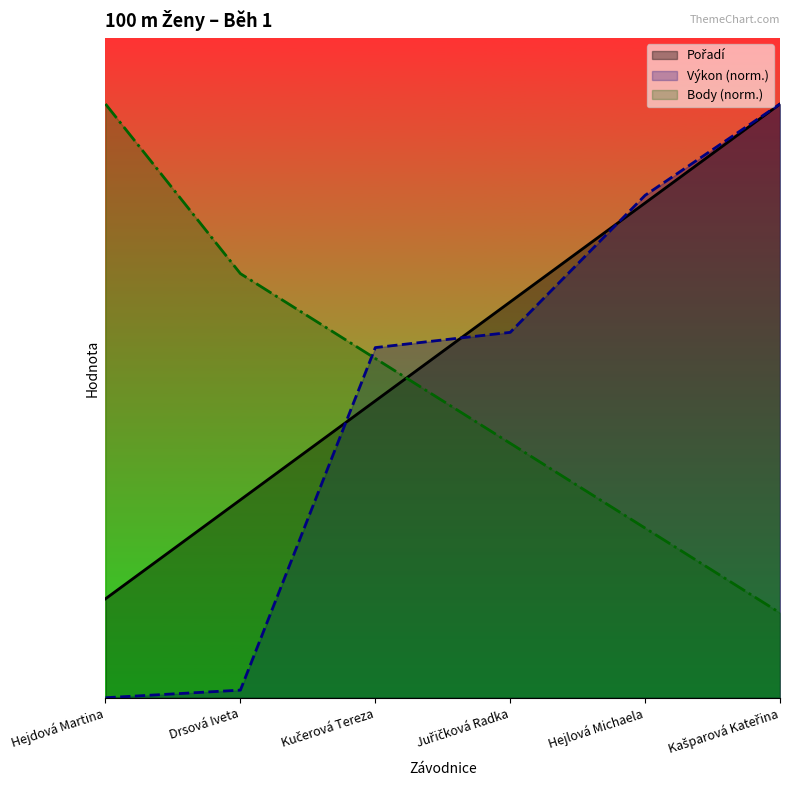

At which label does Pořadí reach its peak?

Kašparová Kateřina